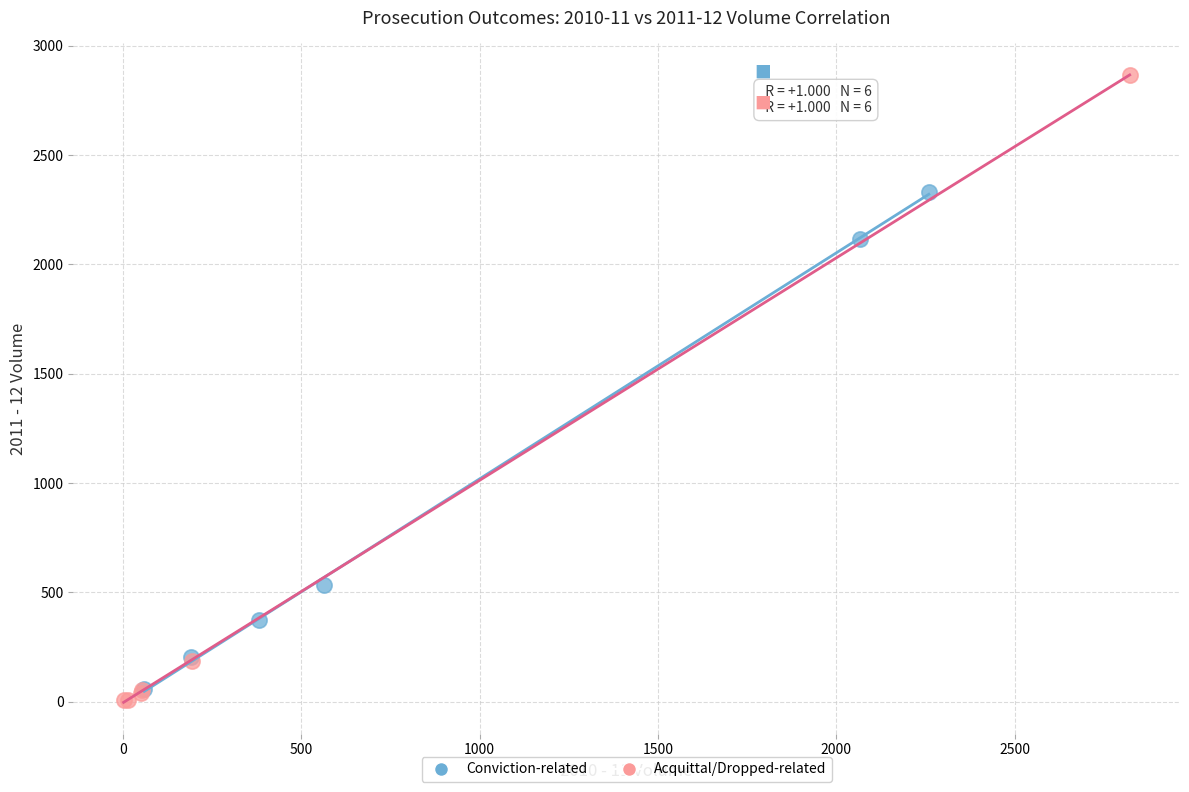

Which series contains the highest Y value?

Acquittal/Dropped-related